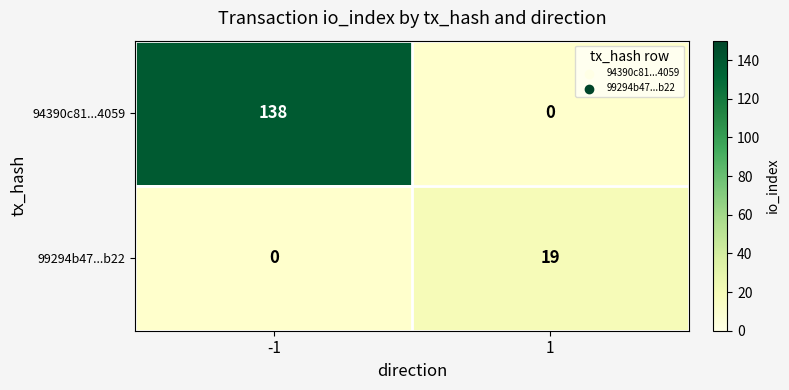

The 99294b47...b22 series shows 13 at -1. True or false?

False